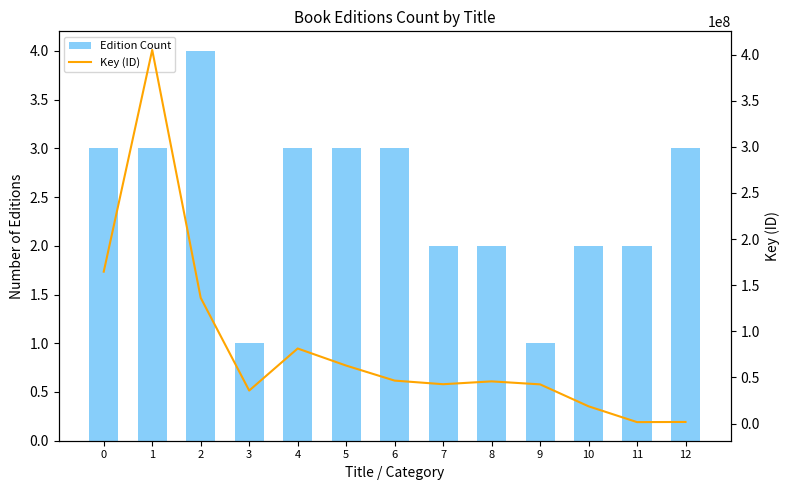

Reading left to right, extract all data points from this chart.

Edition Count: 0=3	1=3	2=4	3=1	4=3	5=3	6=3	7=2	8=2	9=1	10=2	11=2	12=3
Key (ID): 0=164665266	1=404955678	2=136319561	3=35809247	4=81398065	5=62897283	6=46593613	7=42692213	8=45764352	9=42535609	10=18749644	11=1618398	12=1791910